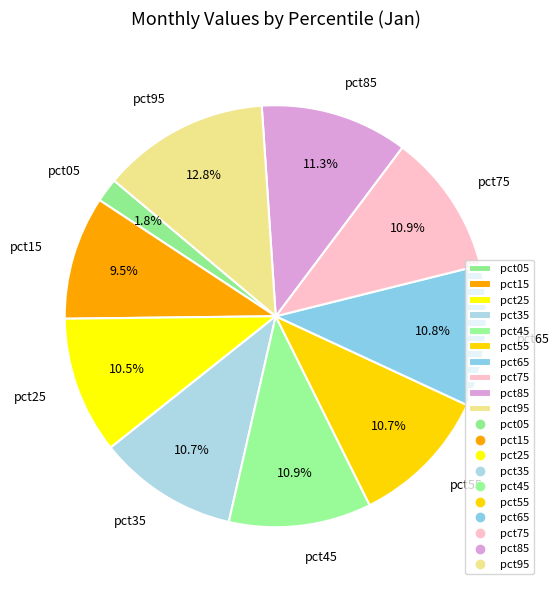

The pct35 slice represents 1% of the pie. True or false?

False